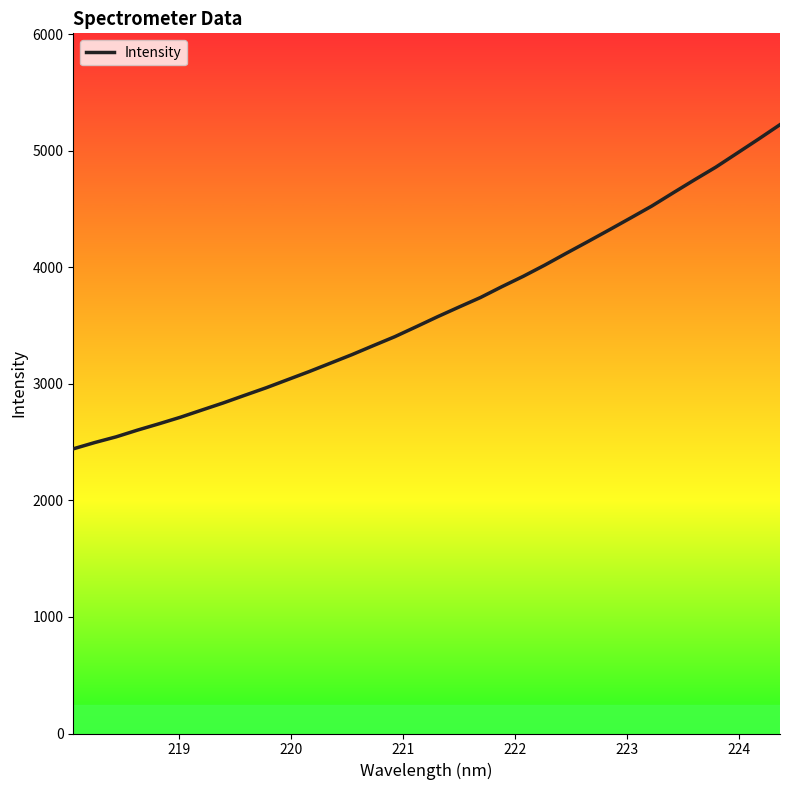

What is the maximum value shown in the chart?

5225.9